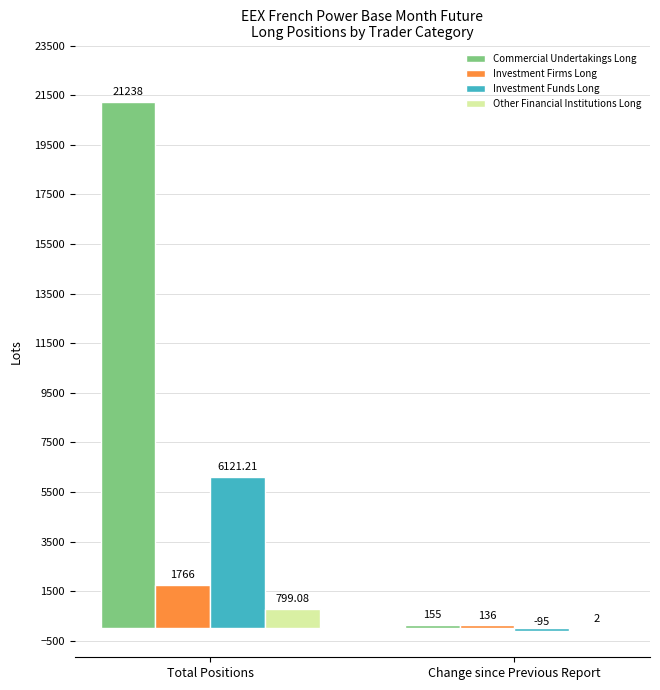

Reading left to right, list all the values displayed in this chart.

Commercial Undertakings Long: Total Positions=21238.0	Change since Previous Report=155.0
Investment Firms Long: Total Positions=1766.0	Change since Previous Report=136.0
Investment Funds Long: Total Positions=6121.2	Change since Previous Report=-95.0
Other Financial Institutions Long: Total Positions=799.1	Change since Previous Report=2.0